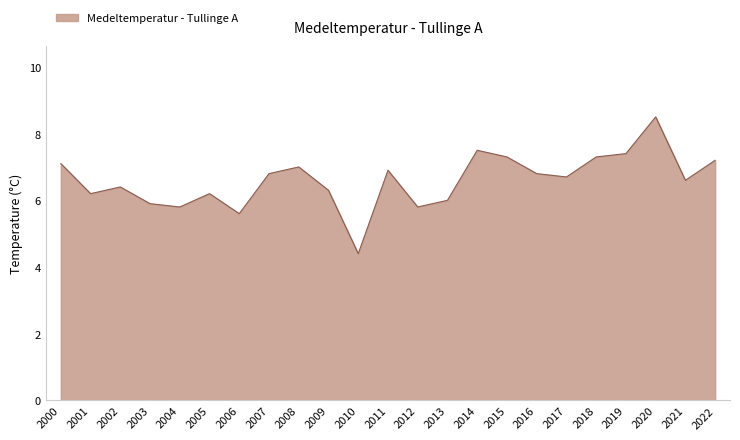

How many interior local peaks (higher than both neighbors) does the data have?

6